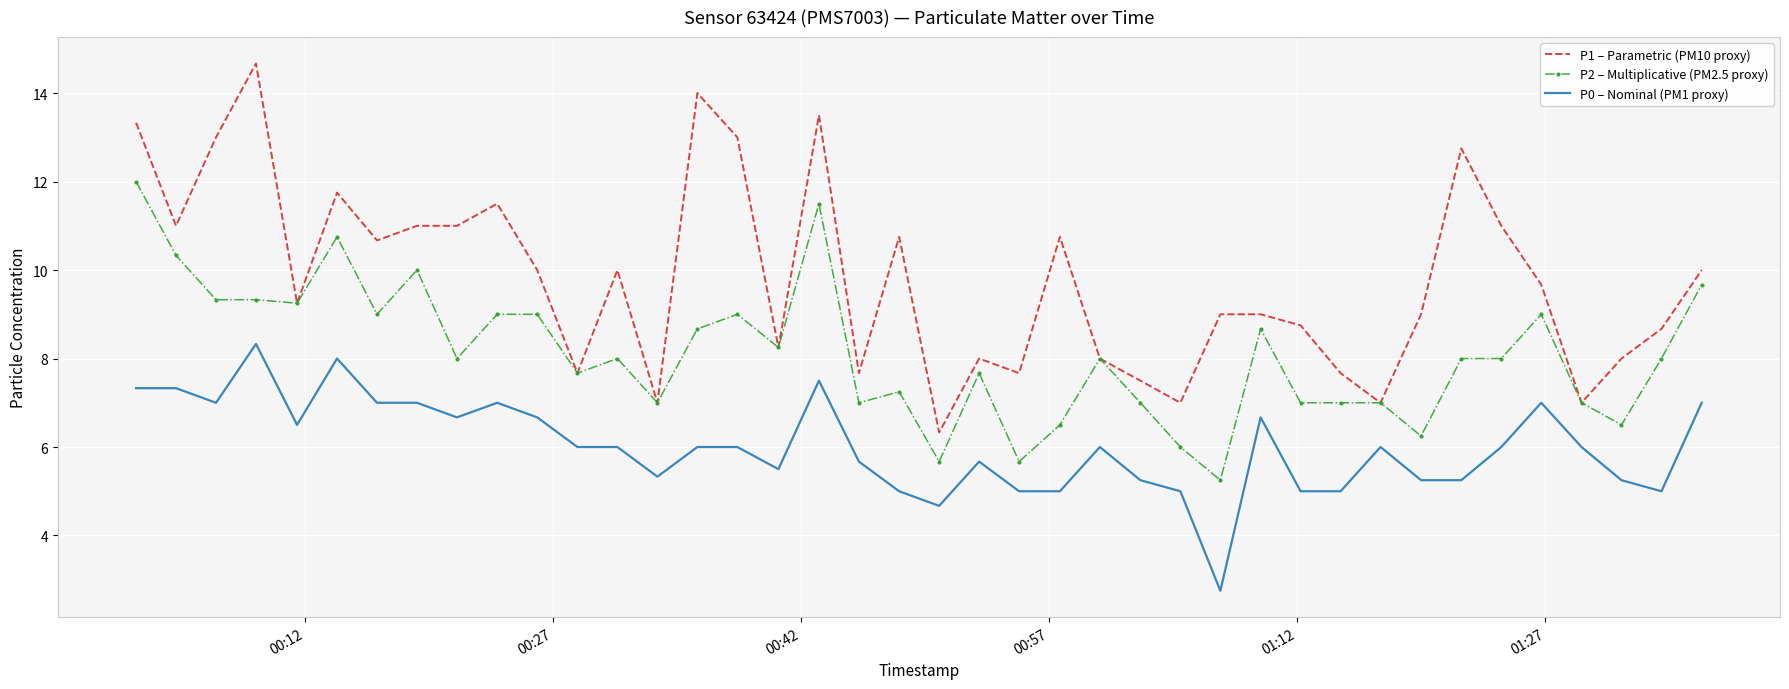

Rank the series by their maximum value, from highest to lowest.

P1 – Parametric (PM10 proxy), P2 – Multiplicative (PM2.5 proxy), P0 – Nominal (PM1 proxy)